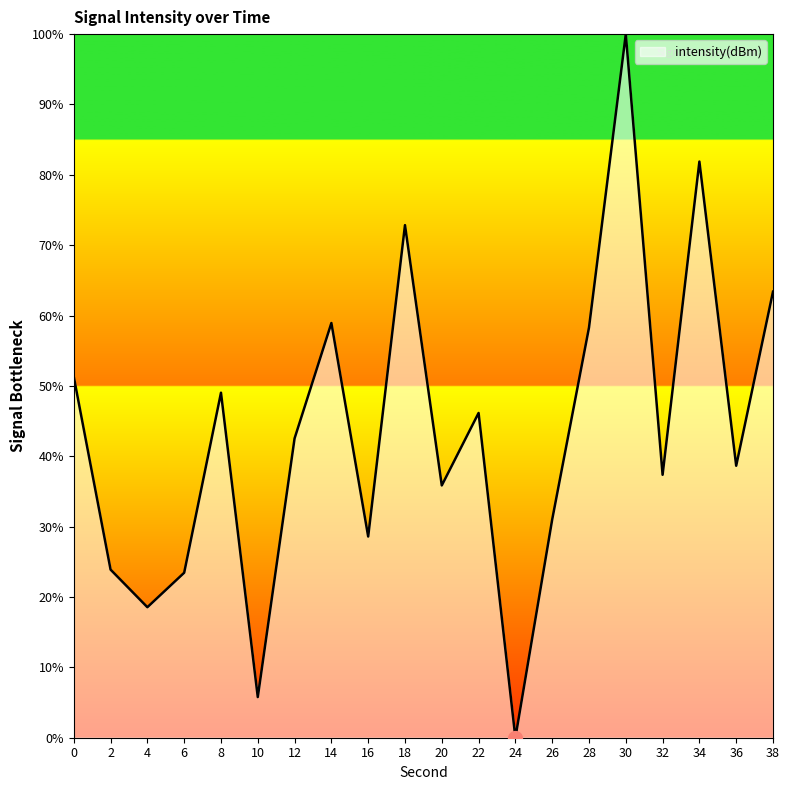

Is it true that the value at 32 is 53.1?

False